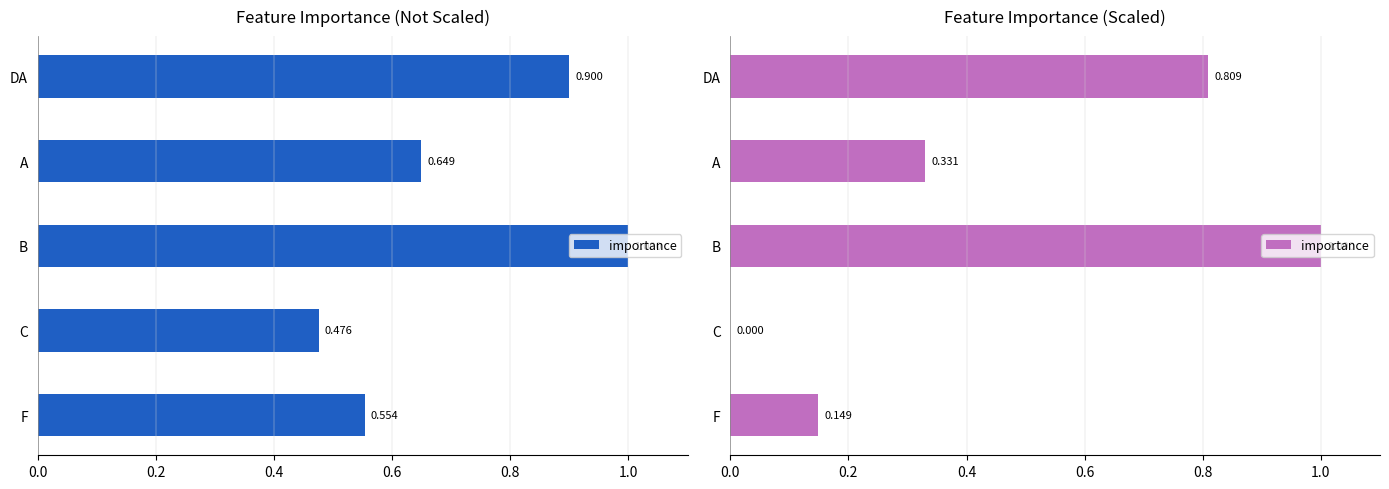

The value at DA is 1.3. True or false?

False